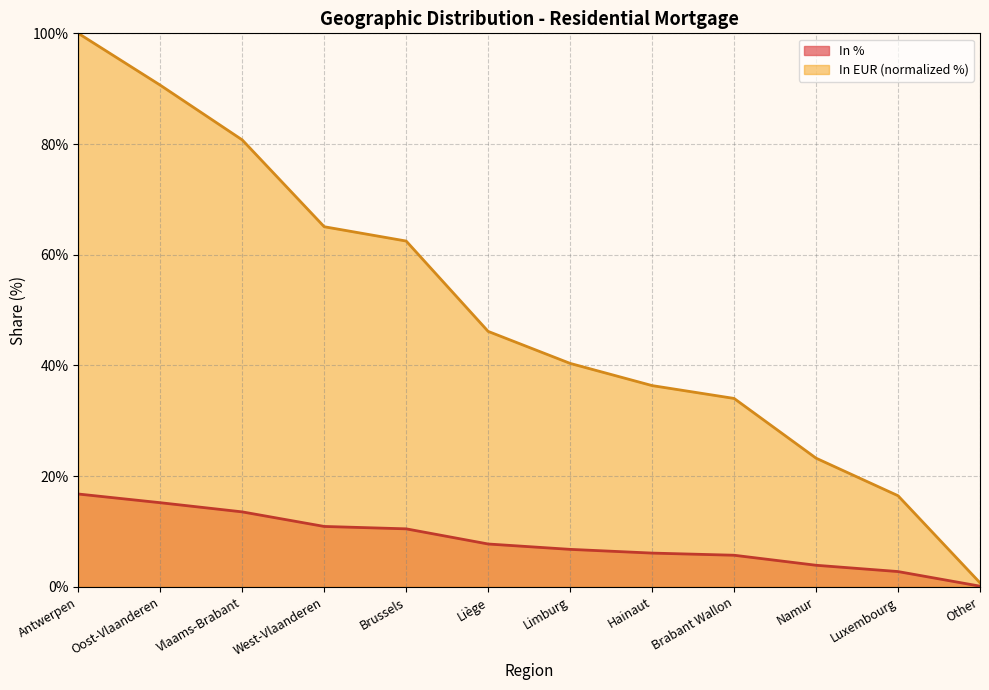

Where is In % nearest to the value 8?

Liège